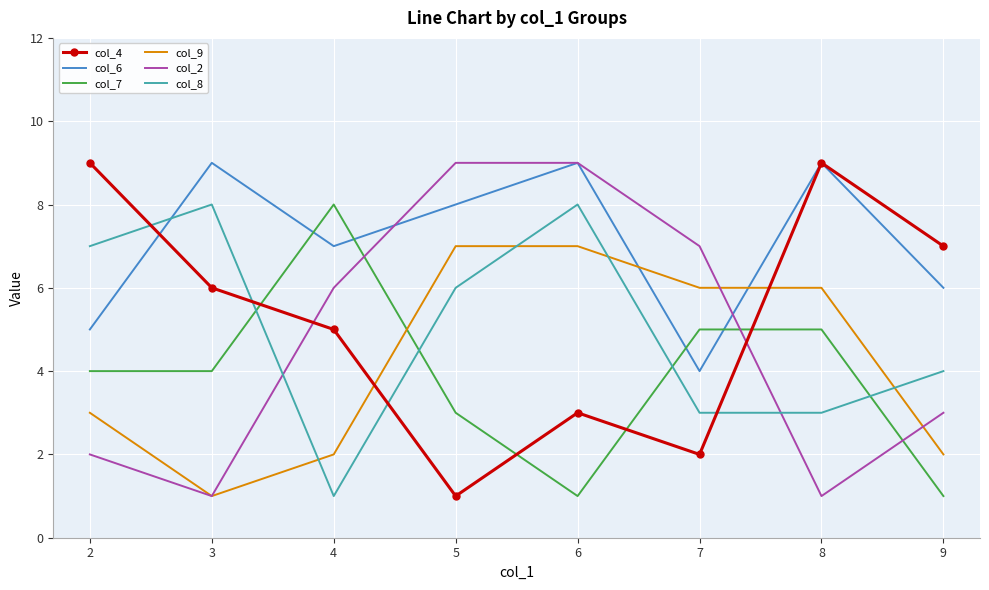

Where do col_8 and col_6 first cross each other?

2 and 3